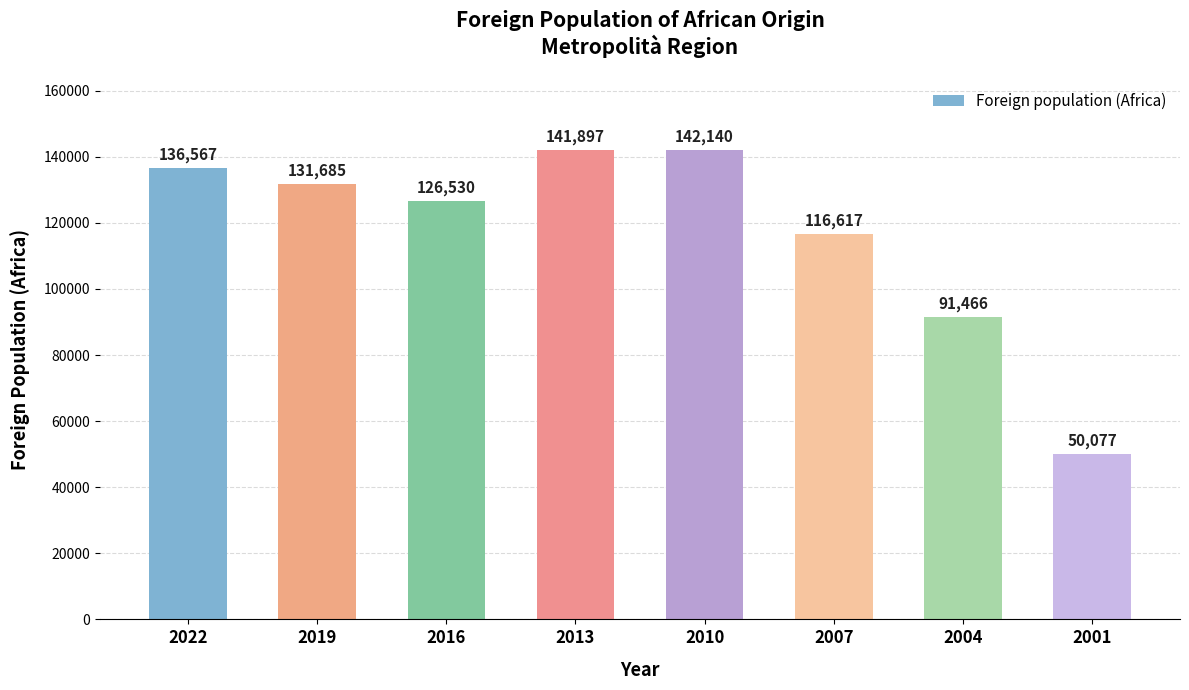

Which category has the highest value across all series?

2010